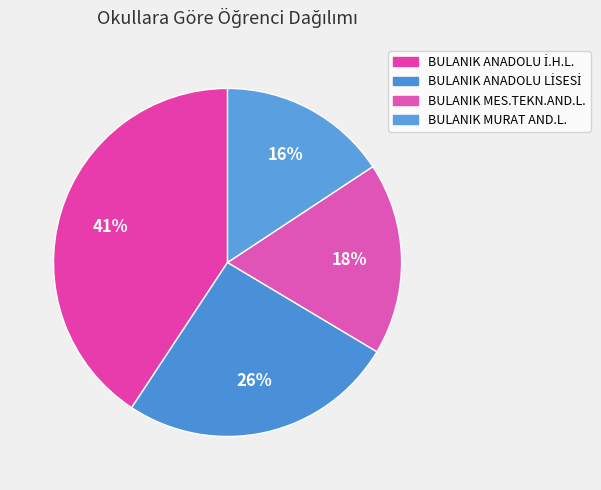

How many segments does this pie chart have?

4